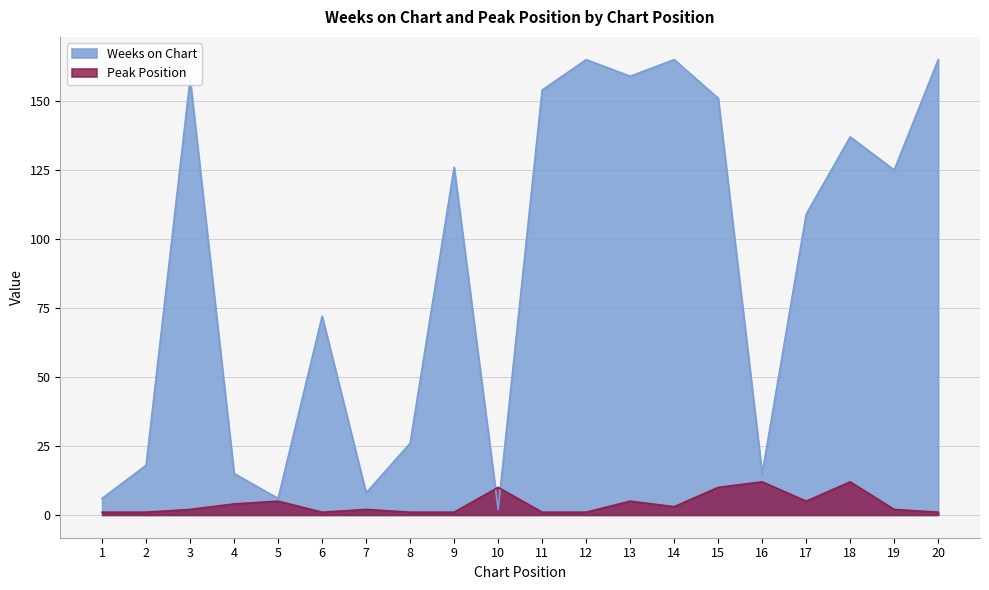

What is the maximum value for Weeks on Chart?

165